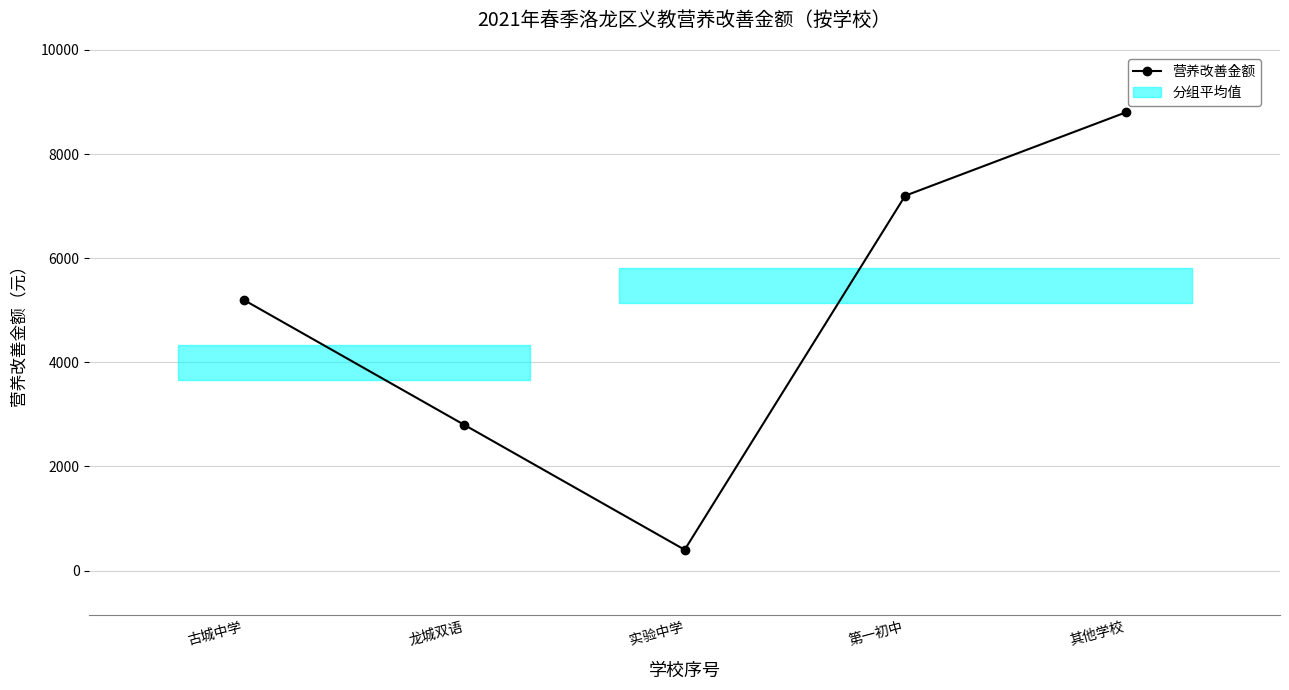

At which category does the chart reach its peak across all series?

其他学校